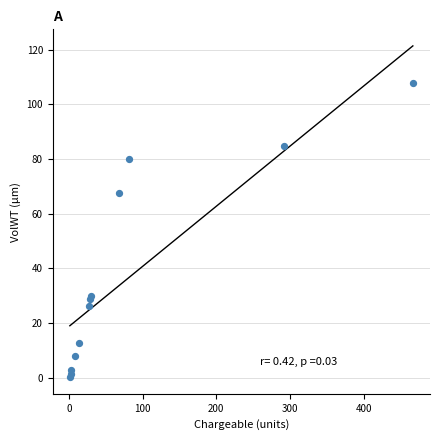

What Y value in the scatter plot is closest to 54?

67.5